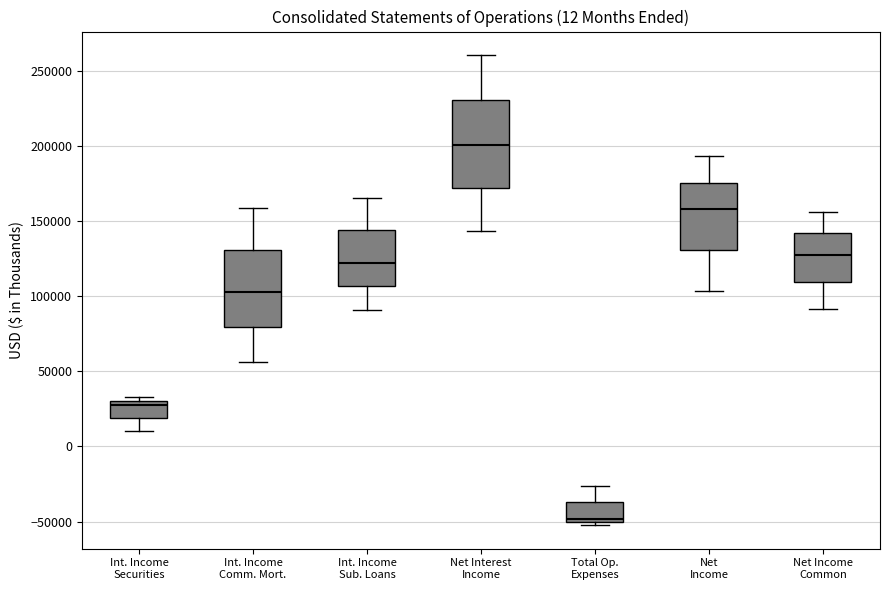

Which box is the tallest, from its lower edge to its upper edge?

Net Interest Income